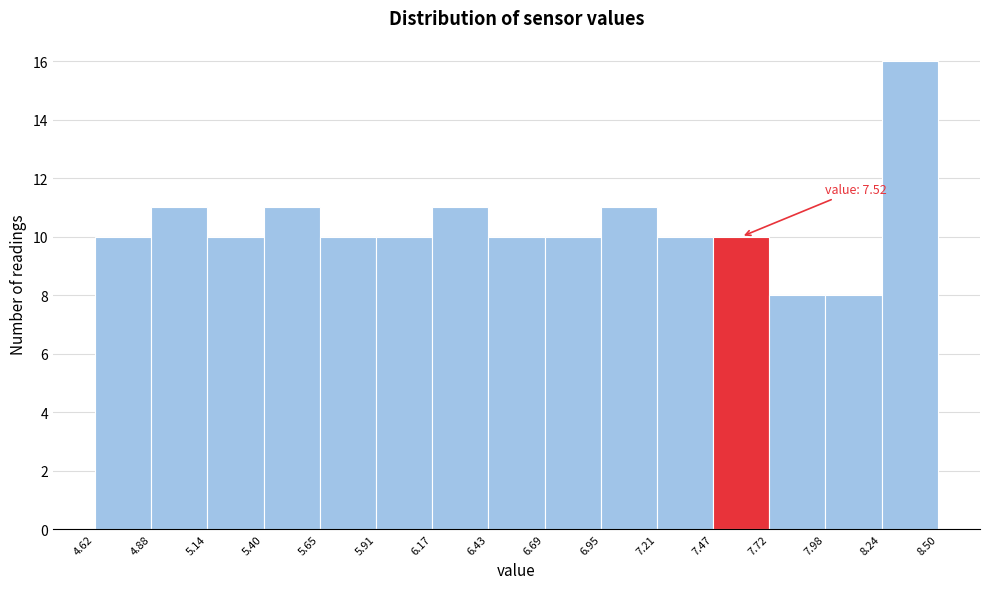

Over which range of the x-axis is the bar tallest?

8.24 to 8.50